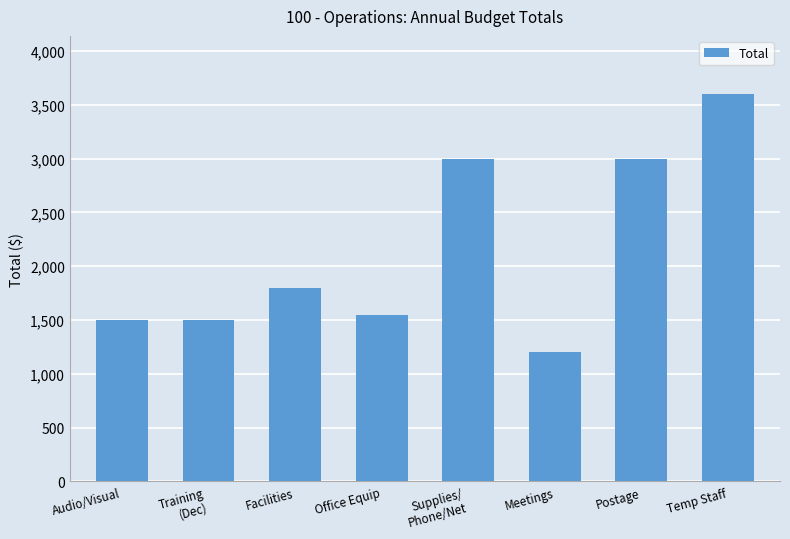

What is the difference between the values at Audio/Visual and Facilities?

300